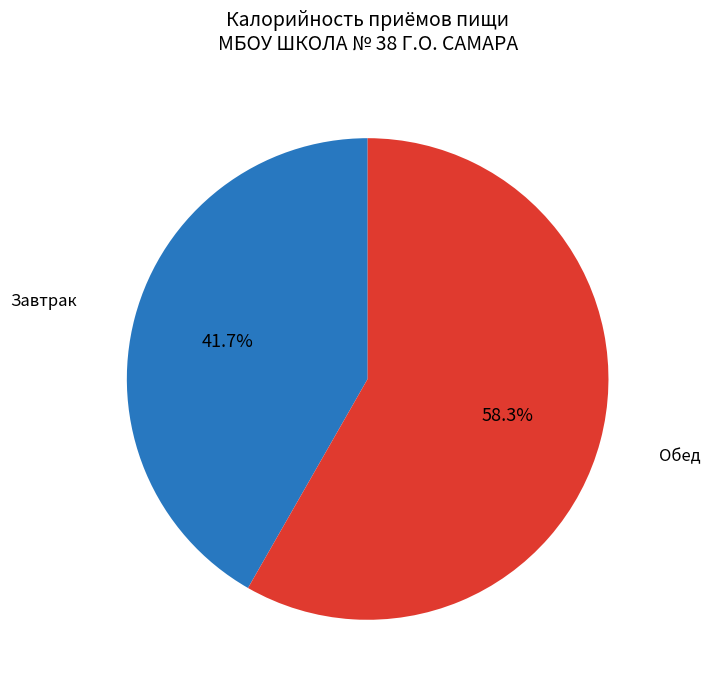

Is there a majority slice in this chart?

Yes